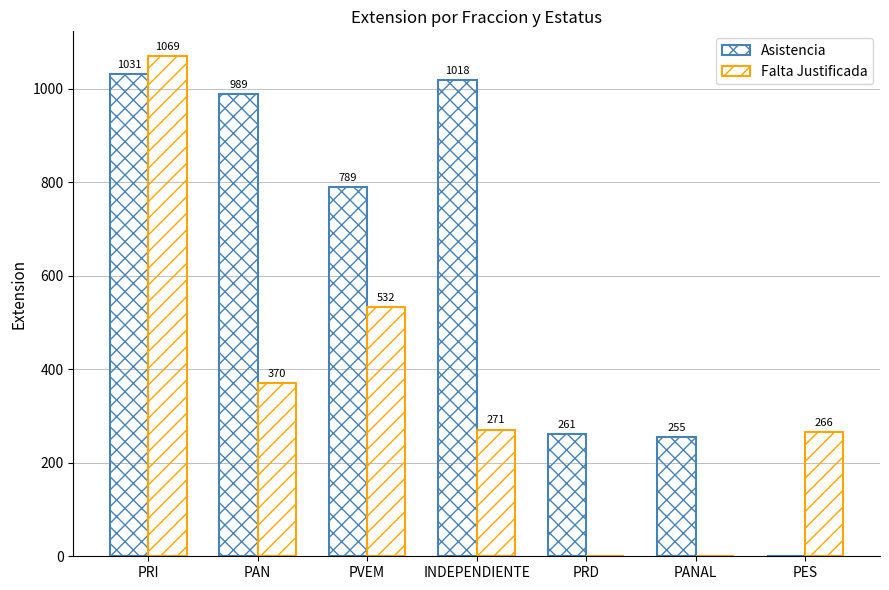

Which series has the largest range (max minus min)?

Falta Justificada